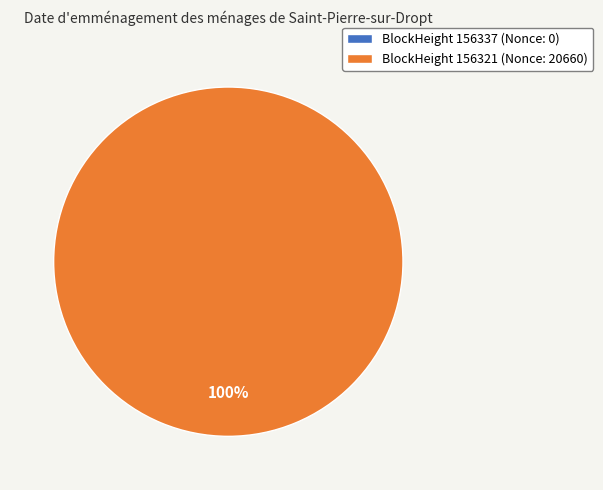

To the nearest percent, what is the combined percentage of 156321 and 156337?

100%